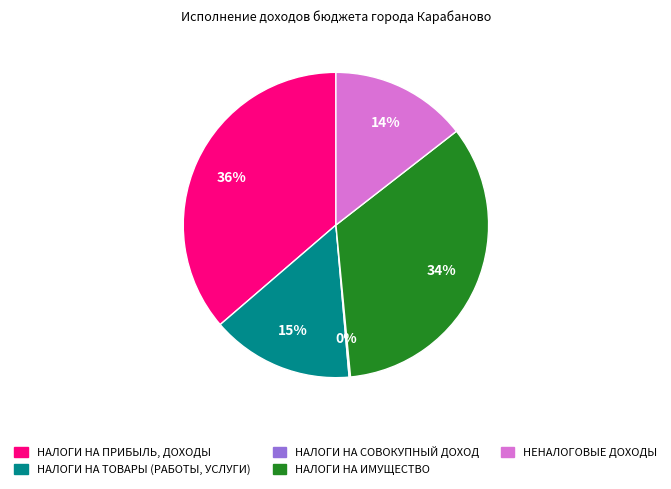

Does any single category account for the majority?

No